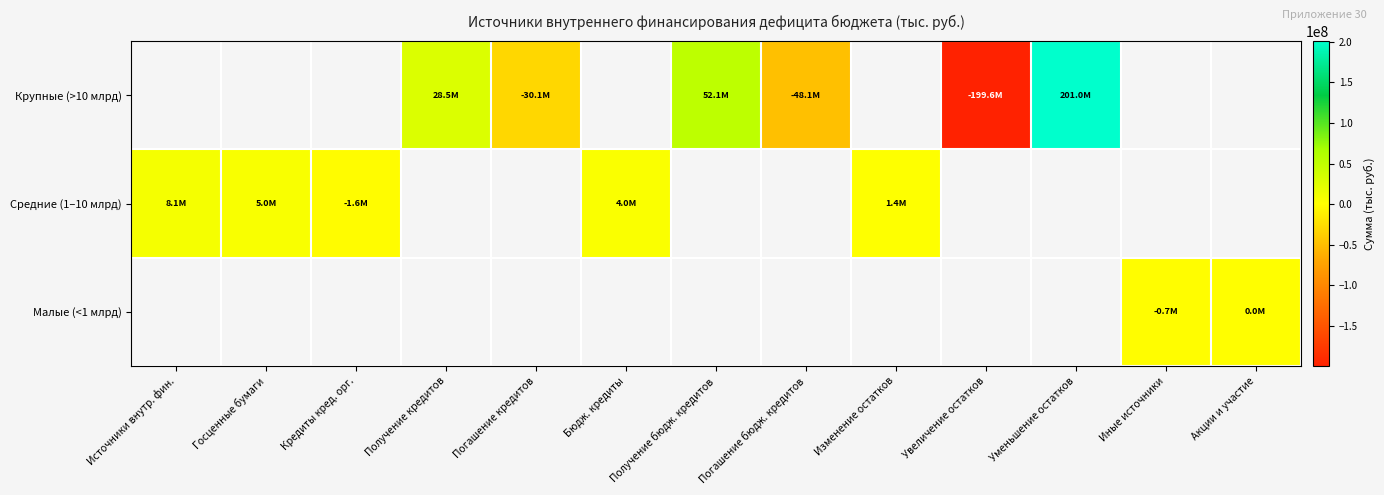

What value does the Крупные (>10 млрд) series have at Получение бюдж. кредитов?

52140280.0